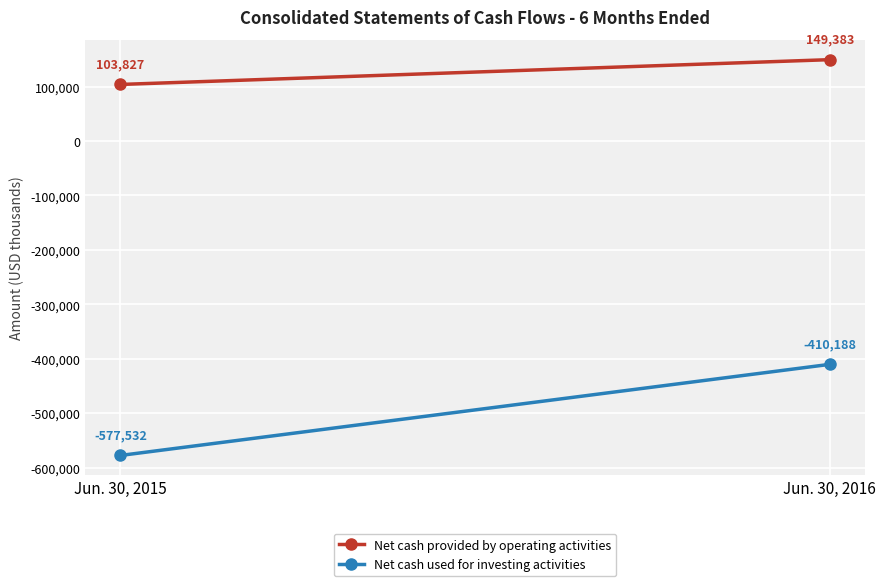

How many distinct data groups are displayed?

2